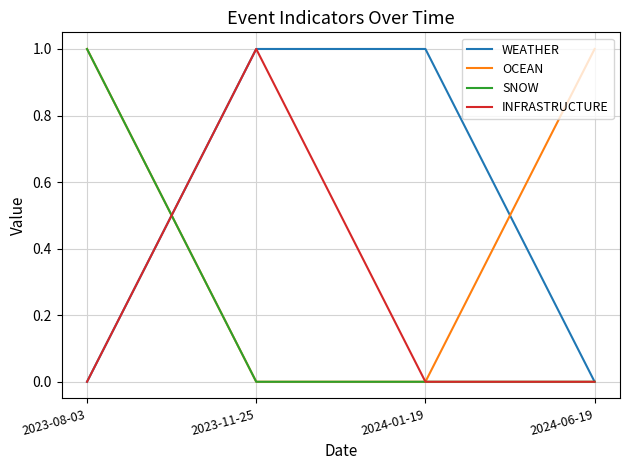

Between 2023-11-25 and 2024-01-19, which series saw the biggest shift?

INFRASTRUCTURE